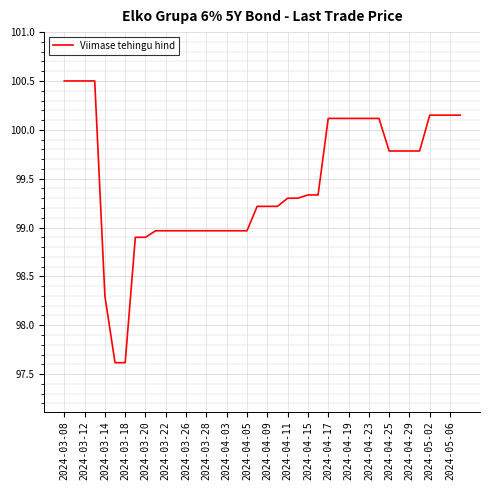

How many values exceed 99?

25